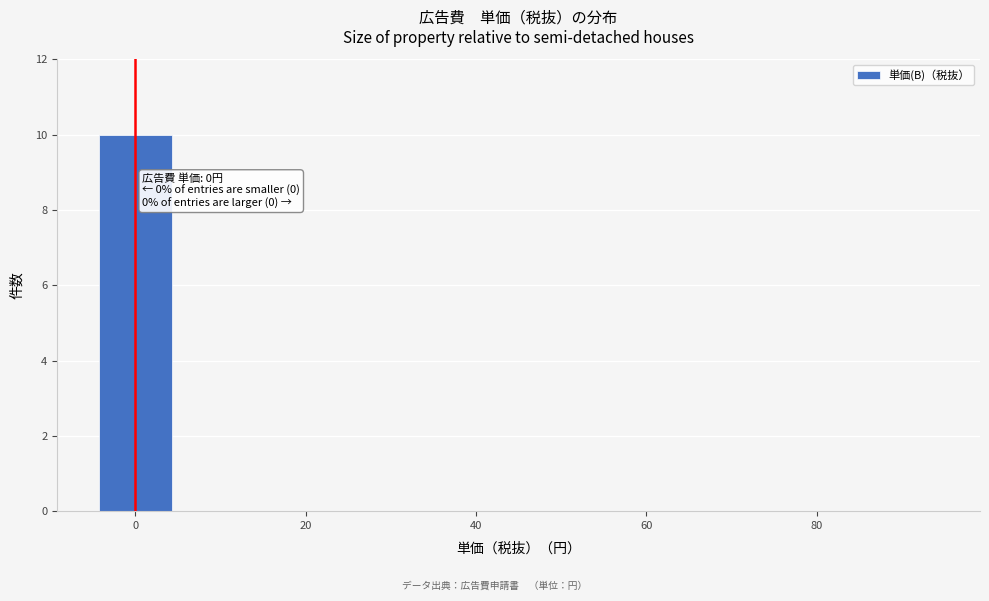

Over which range of the x-axis is the bar tallest?

-5 to 5